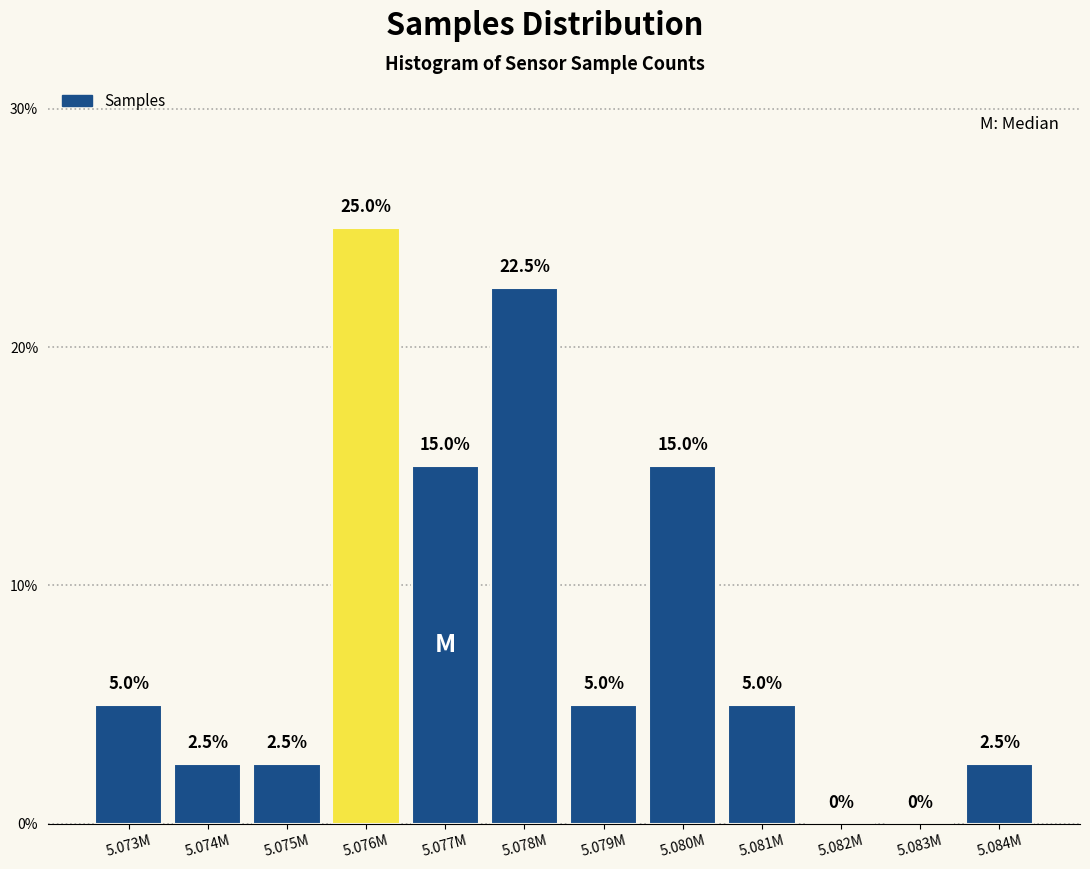

Reading left to right, what are all the values shown in this chart?

5.073M=5.0	5.074M=2.5	5.075M=2.5	5.076M=25.0	5.077M=15.0	5.078M=22.5	5.079M=5.0	5.080M=15.0	5.081M=5.0	5.082M=0.0	5.083M=0.0	5.084M=2.5